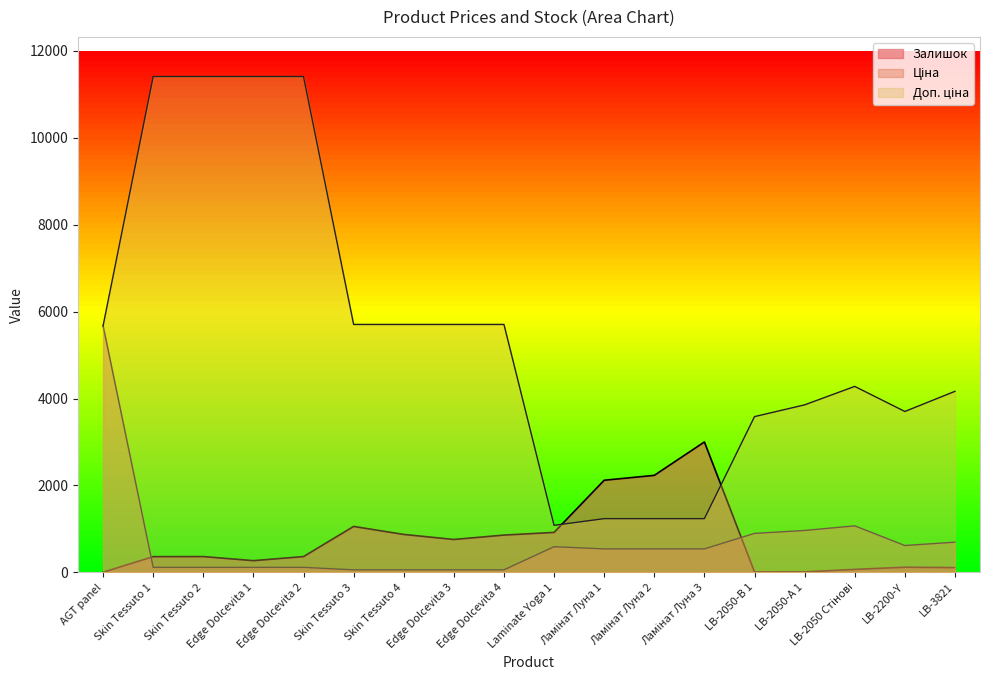

What position from the left is LB-3821?

18